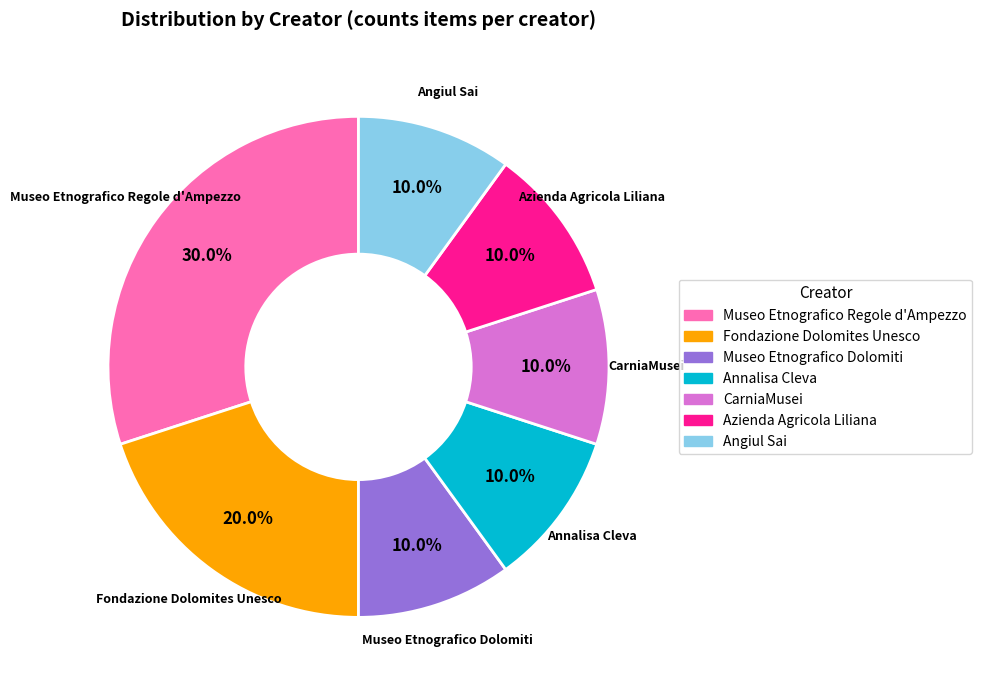

Does any single category account for the majority?

No